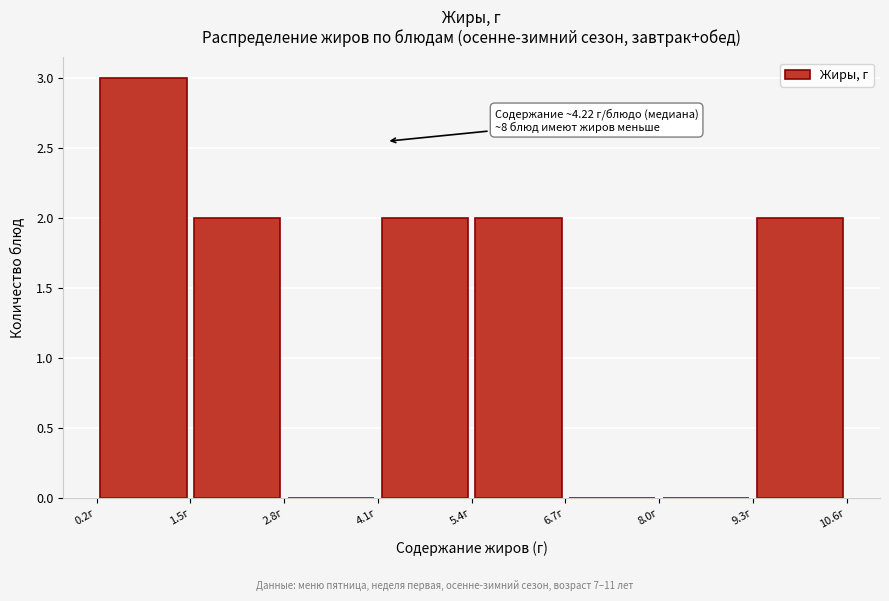

Which range on the x-axis has the tallest bar?

0.2 to 1.5